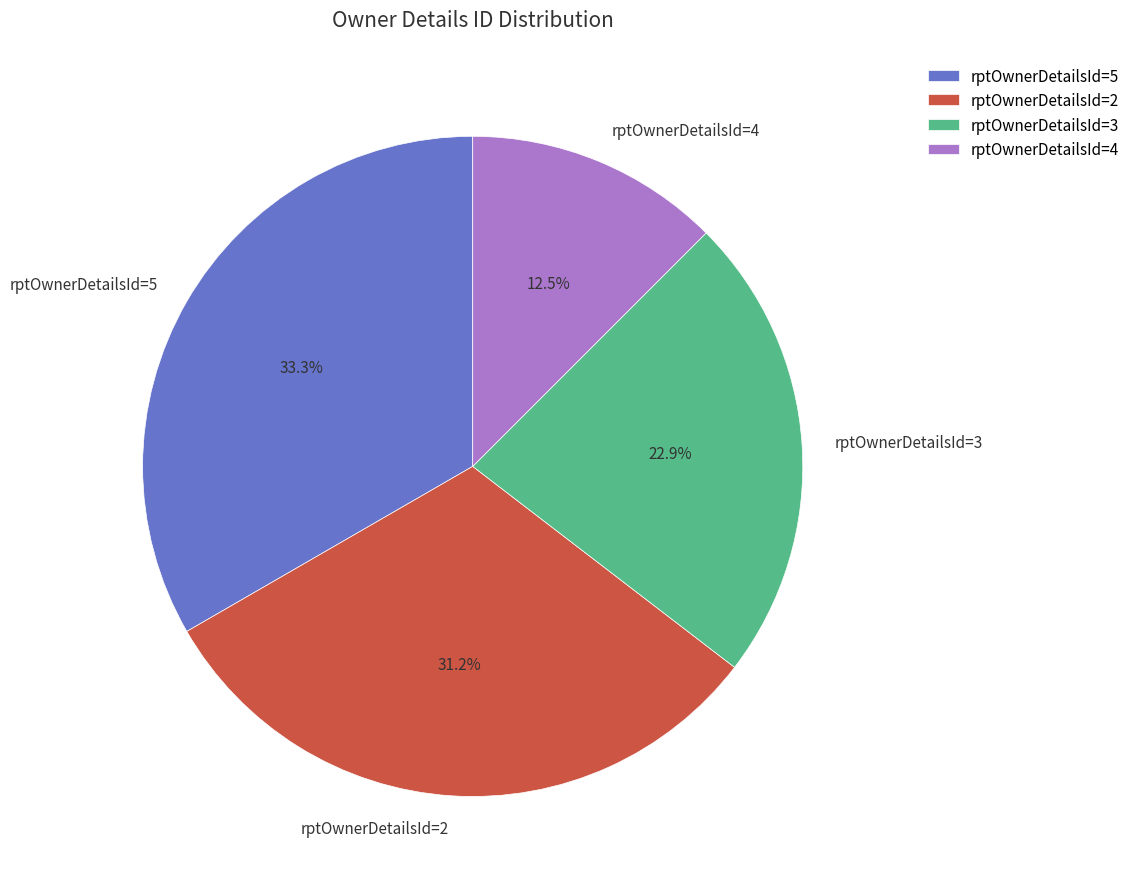

Which slice is the smallest?

rptOwnerDetailsId=4